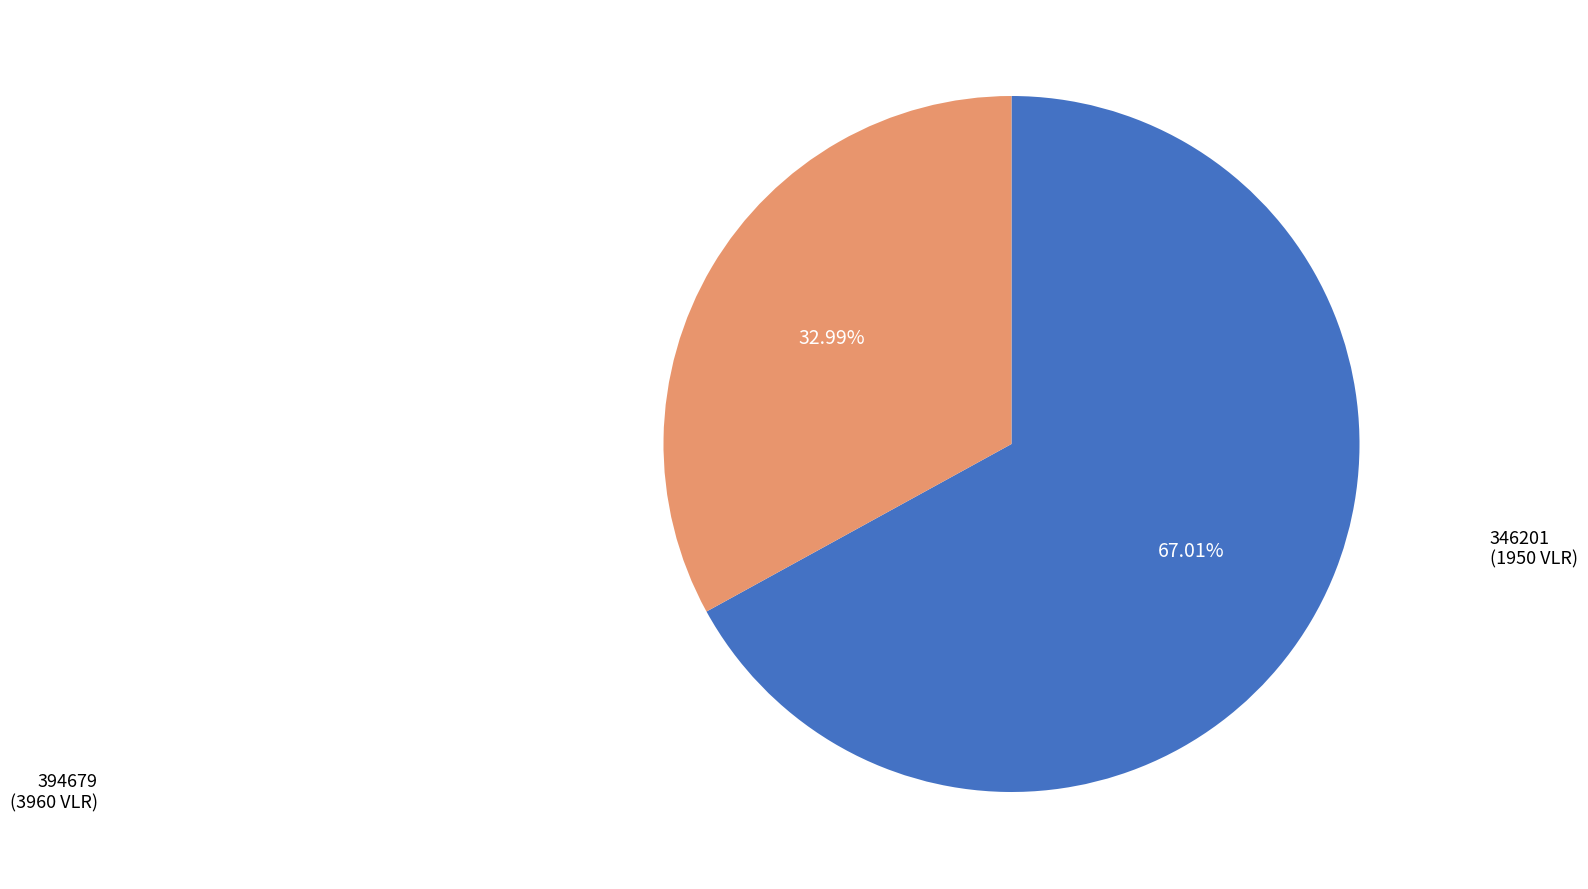

What is the smallest slice in the pie chart?

346201